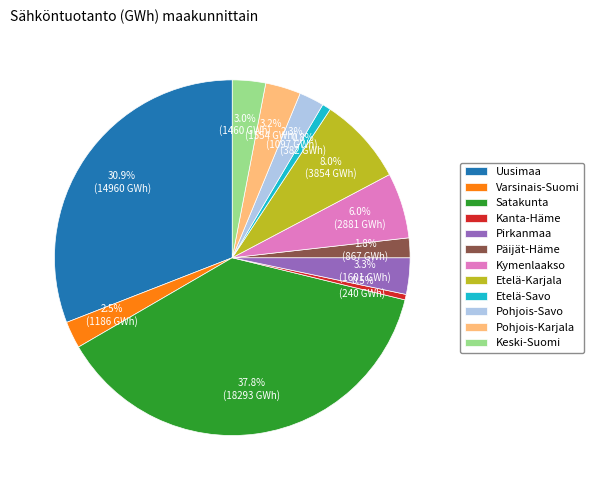

To the nearest percent, what is the combined percentage of Pohjois-Karjala and Etelä-Savo?

4%